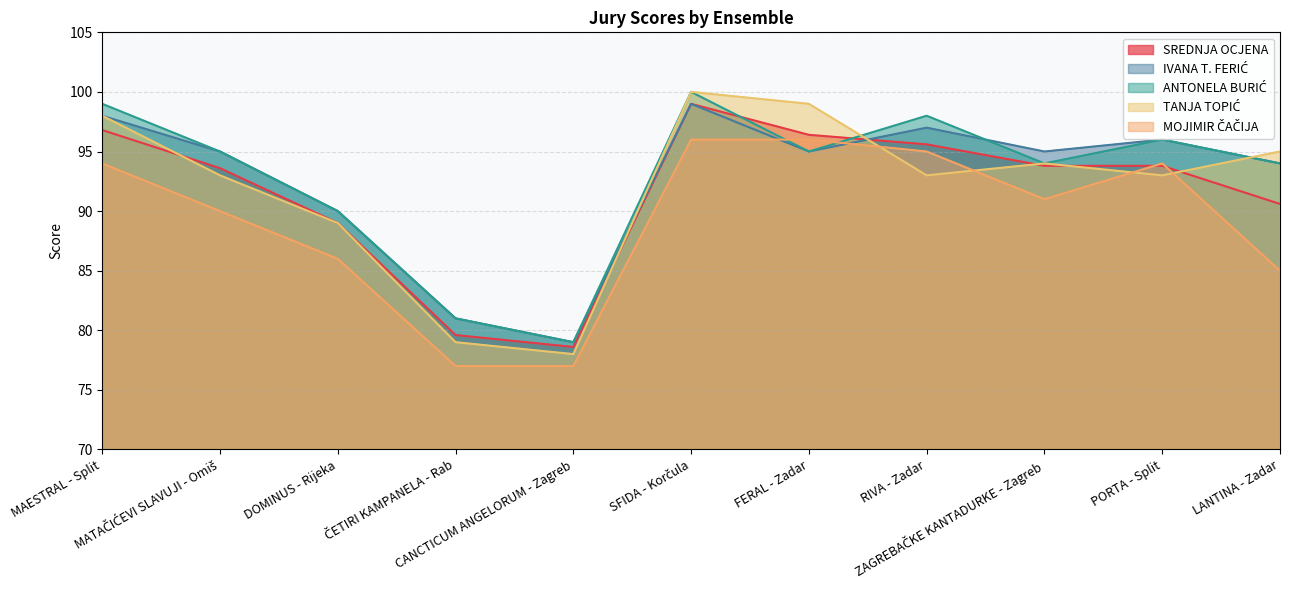

What is the label of the 11th point from the right?

MAESTRAL - Split